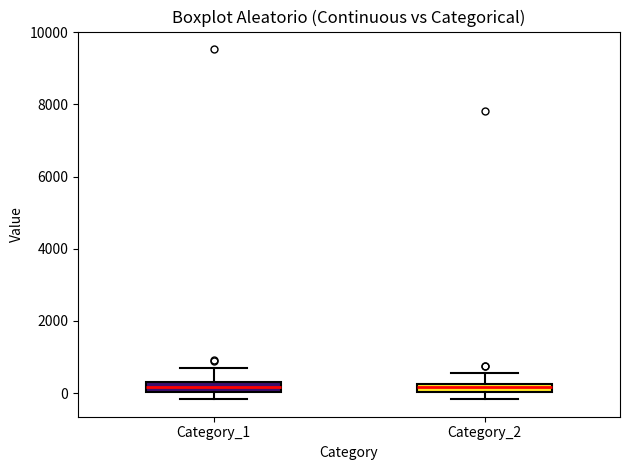

Where does the upper whisker of the box for Category_2 end on the y-axis? The values are not printed on the chart, so give them approximately, as read against the axis.

600